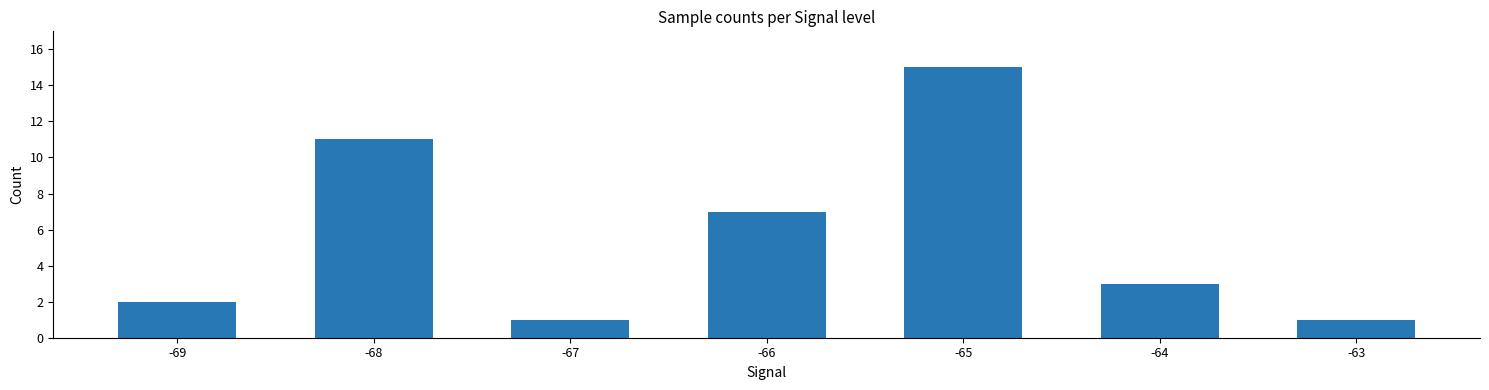

Which has a higher value, -66 or -64?

-66